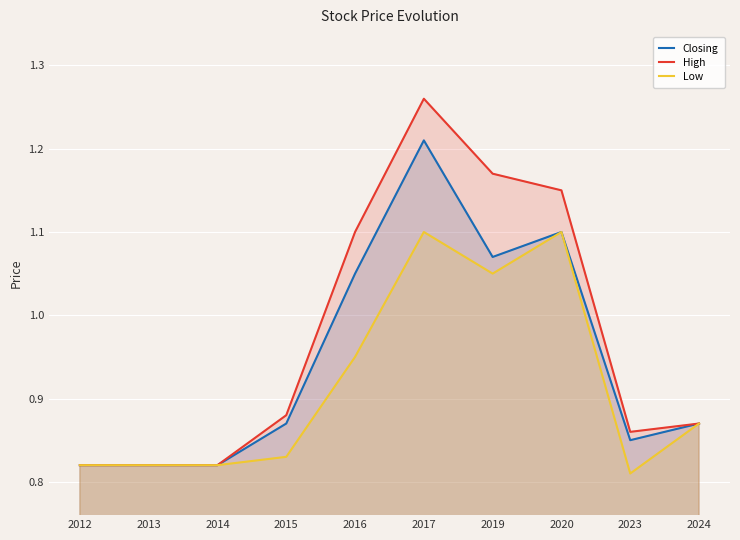

Where is Low nearest to the value 0?

2023